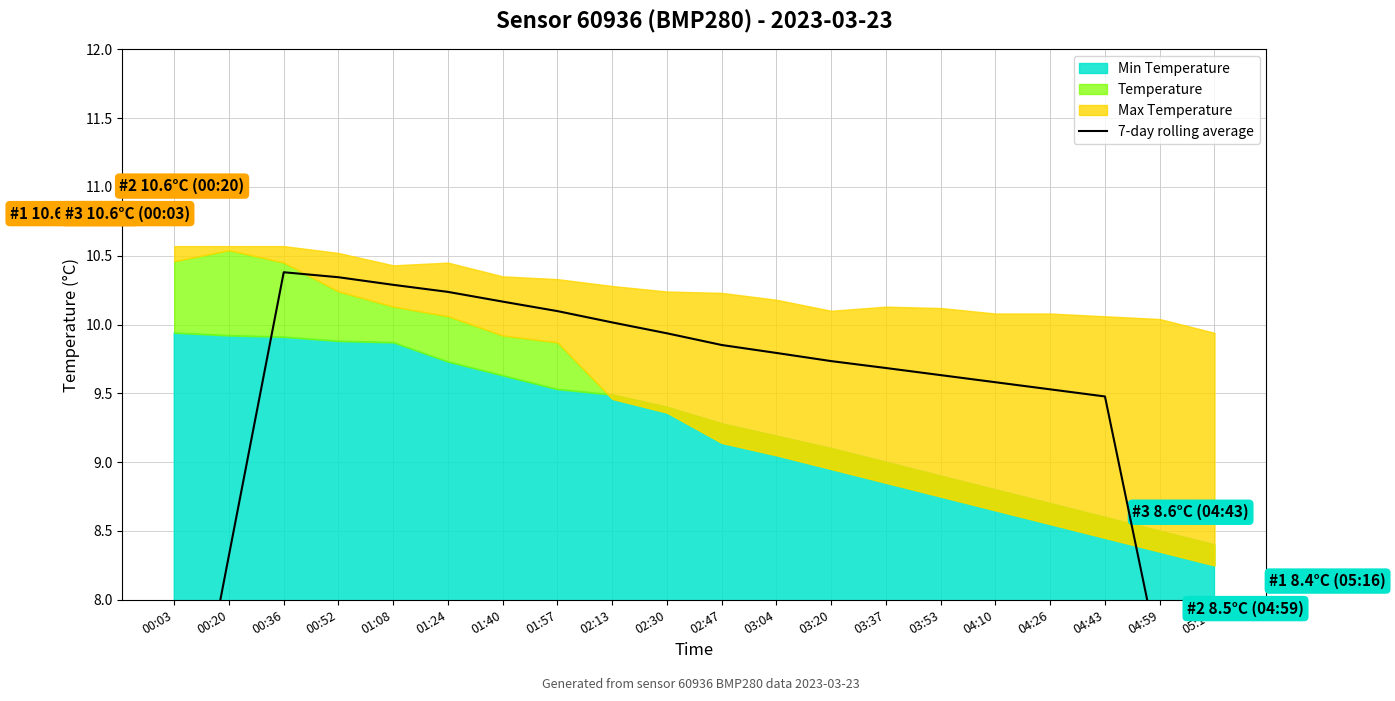

What is the label of the 1st point from the left?

00:03